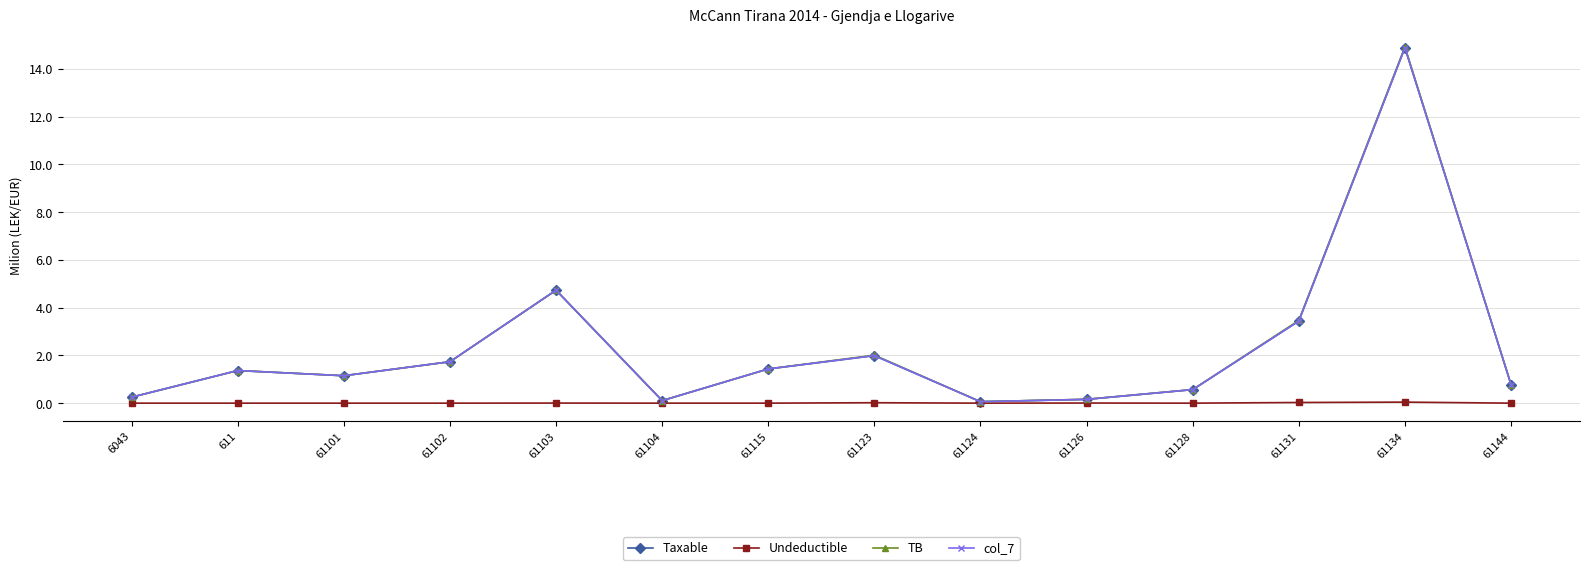

True or false: Undeductible and TB intersect in this chart.

False